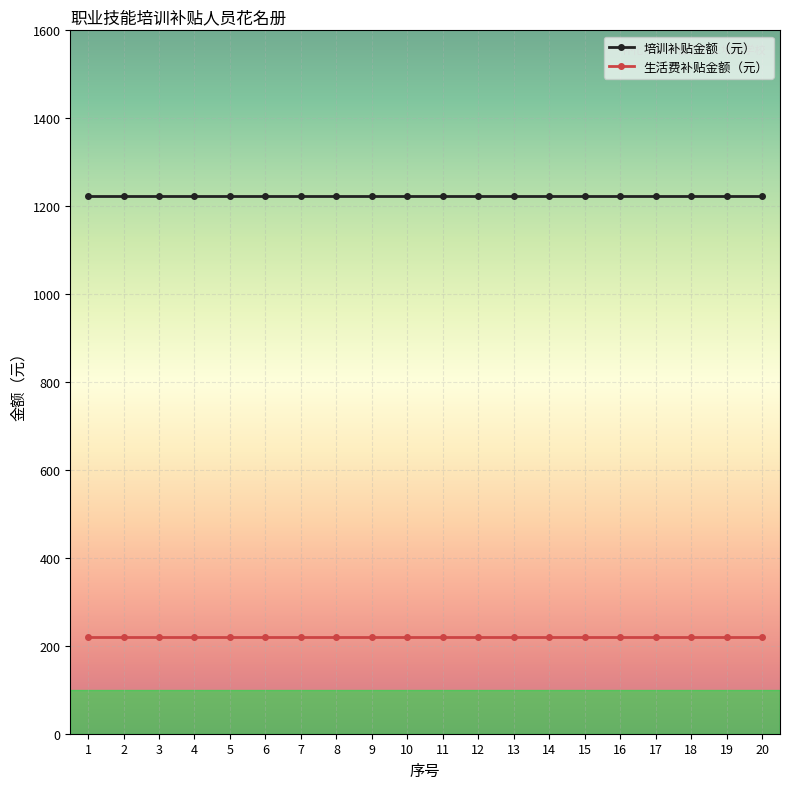

What is the difference between the highest and lowest values at 18?

1004